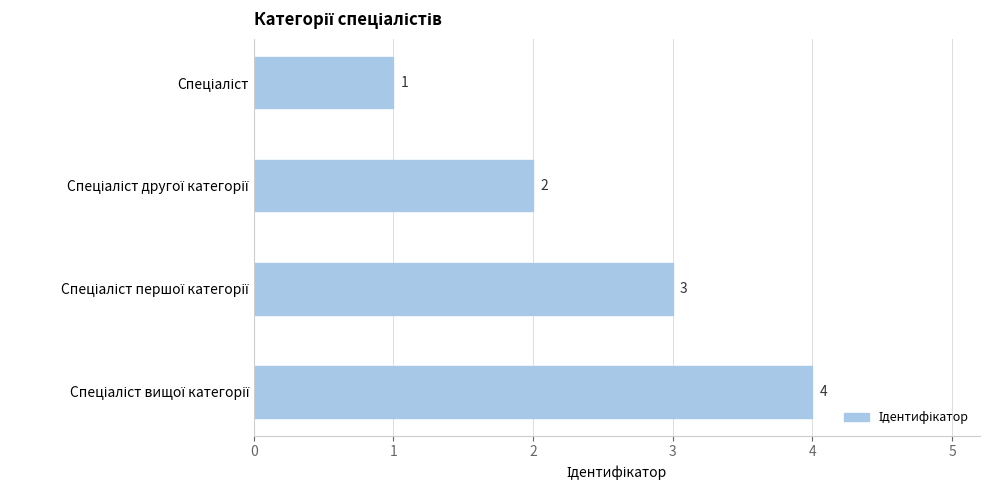

What is the greatest value displayed?

4